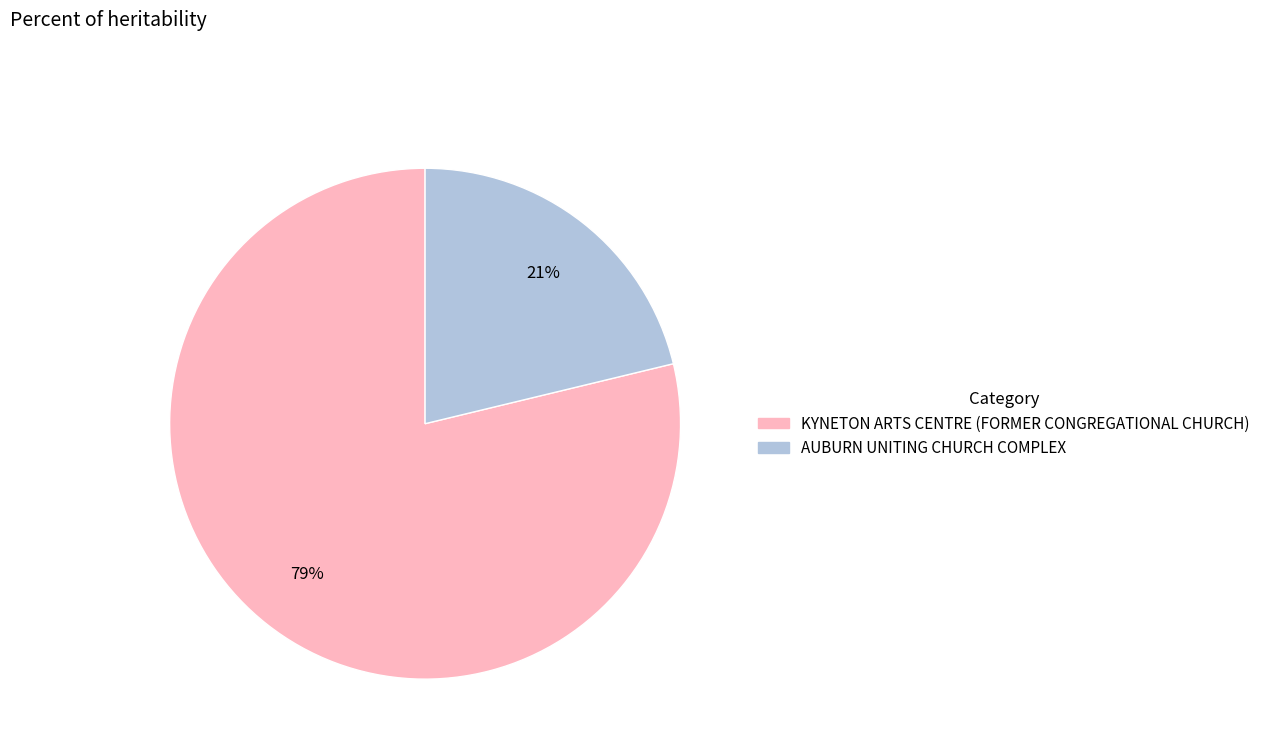

What percentage is the KYNETON ARTS CENTRE (FORMER CONGREGATIONAL CHURCH) slice, to the nearest percent?

79%